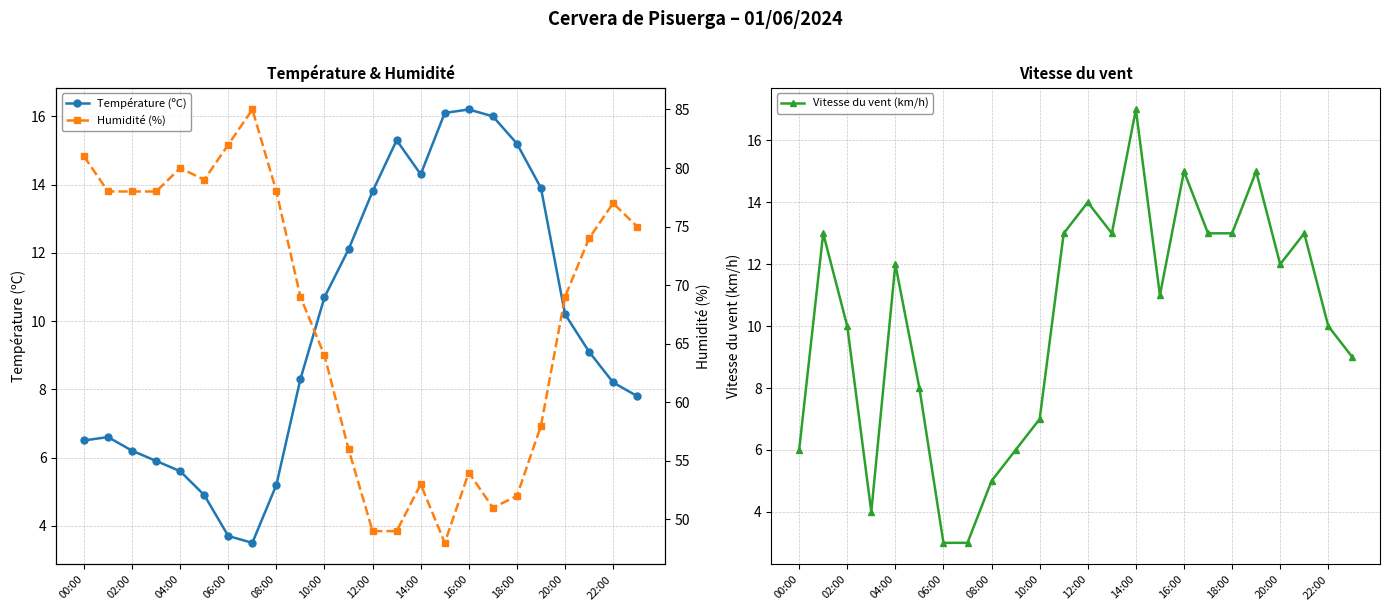

Which series has the largest total across all categories?

Humidité (%)